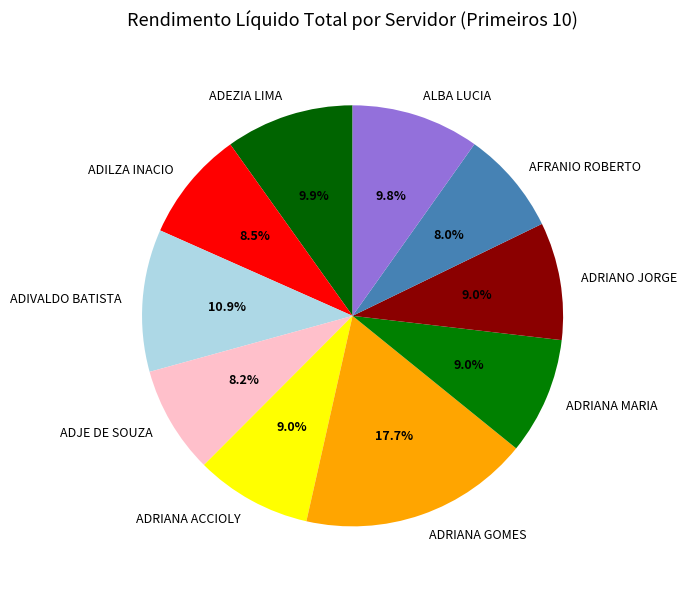

Which category has the biggest portion of the pie?

ADRIANA GOMES